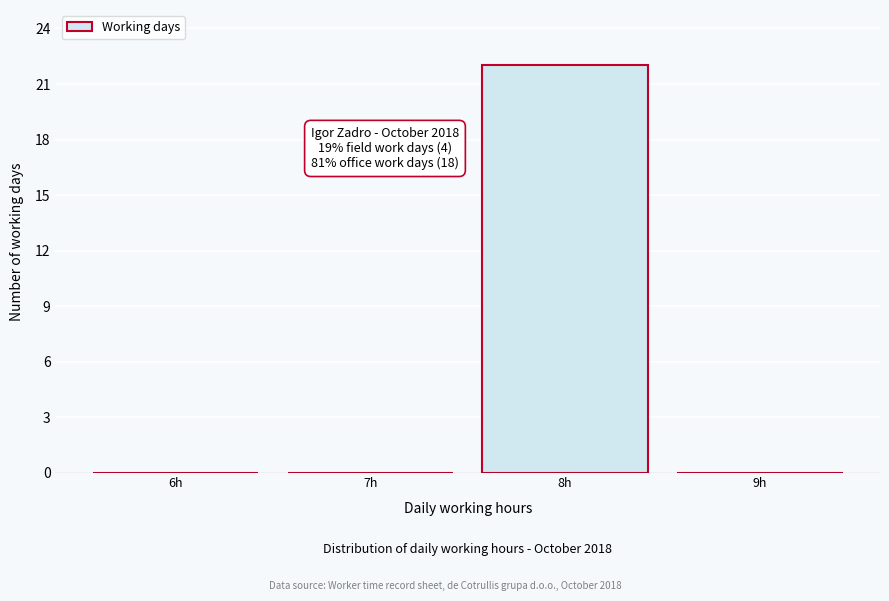

Reading right to left, what are all the values shown in this chart?

9h=0	8h=22	7h=0	6h=0